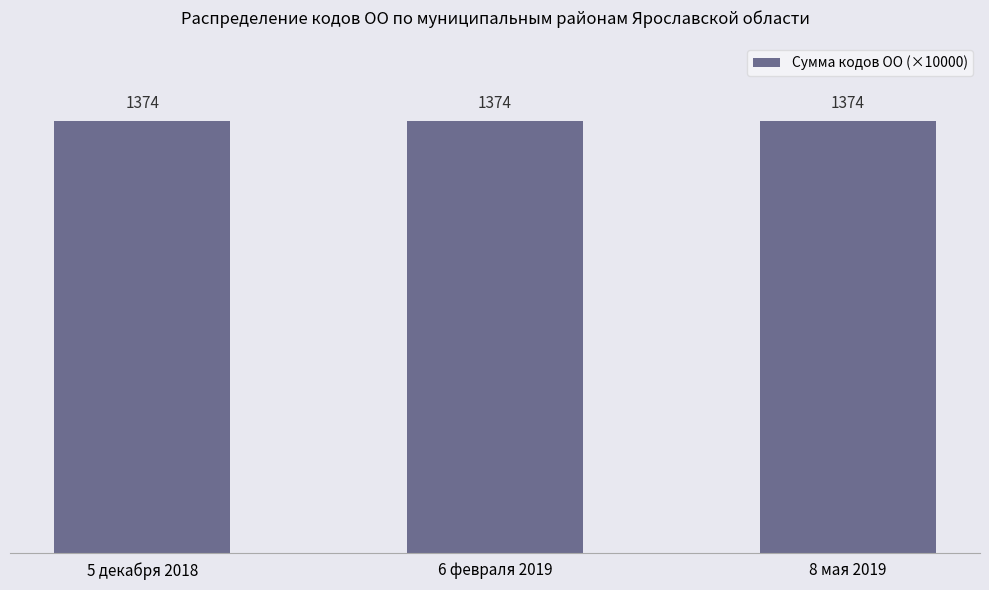

True or false: 5 декабря 2018 has a value of 474335 at Даниловский.

False